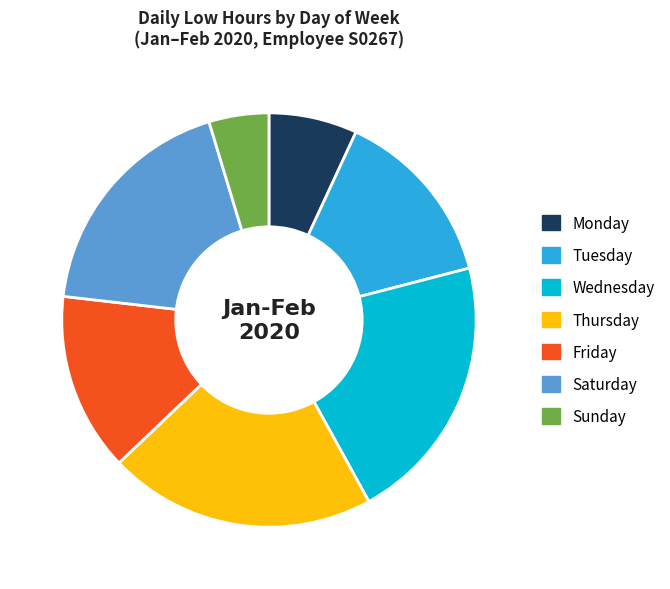

Is there a majority slice in this chart?

No